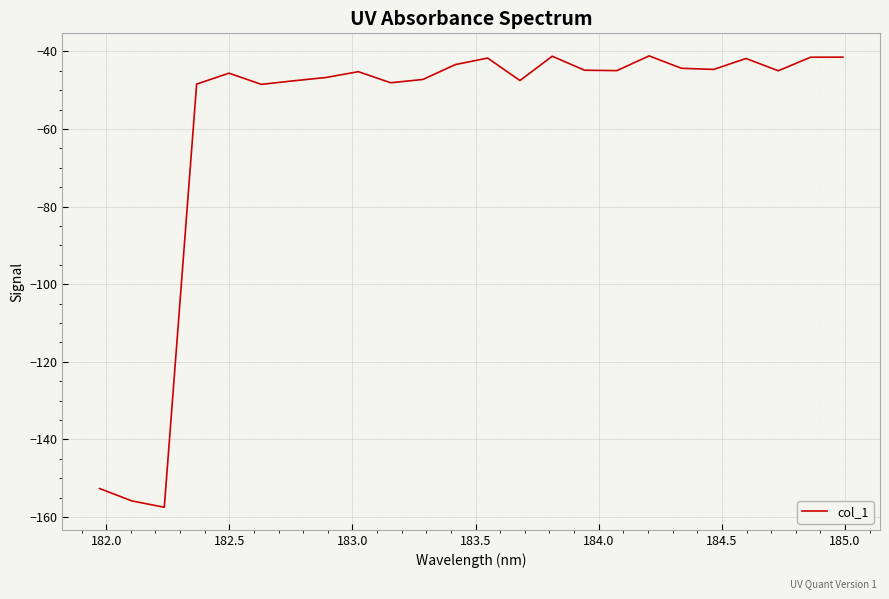

What is the greatest value displayed?

-41.1